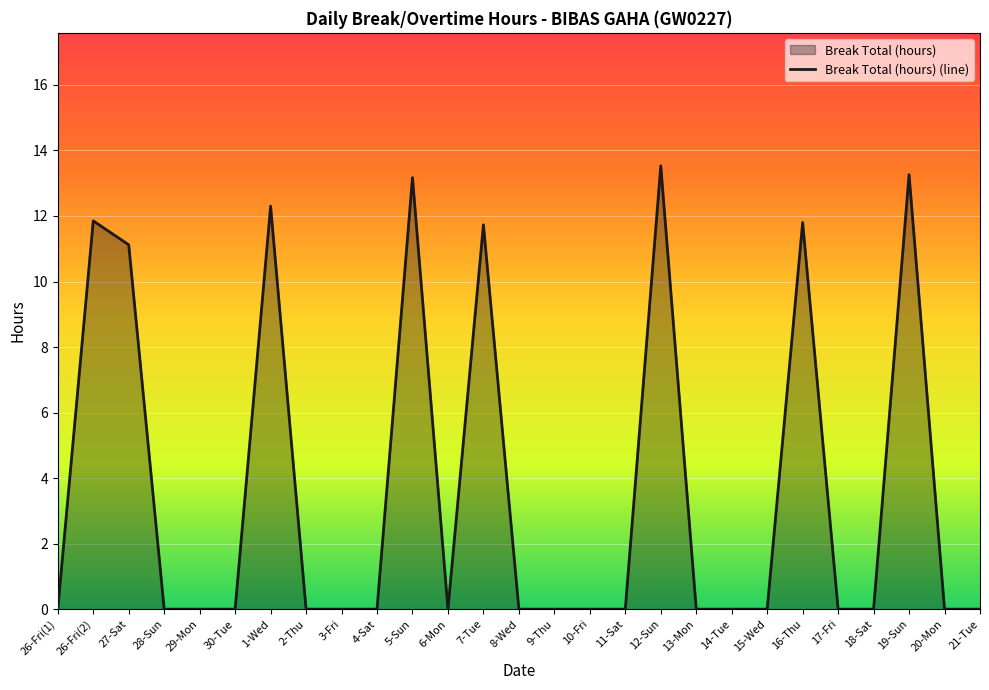

Reading left to right, what are all the values shown in this chart?

0.0	11.8	11.1	0.0	0.0	0.0	12.3	0.0	0.0	0.0	13.2	0.0	11.7	0.0	0.0	0.0	0.0	13.5	0.0	0.0	0.0	11.8	0.0	0.0	13.3	0.0	0.0